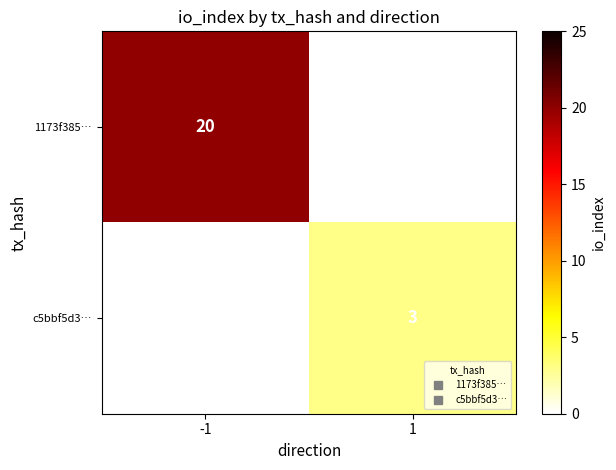

What is the greatest value displayed?

20.0